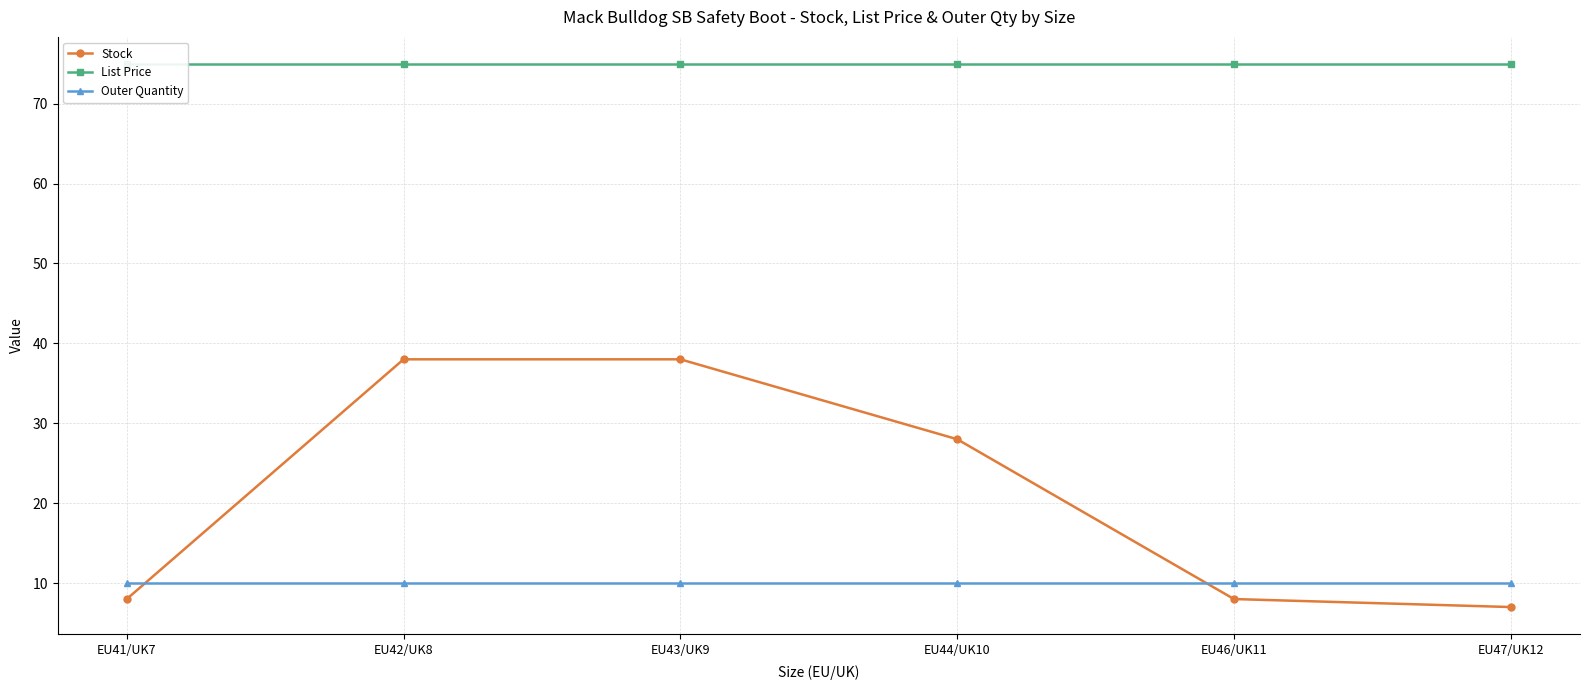

What position from the right is EU42/UK8?

5